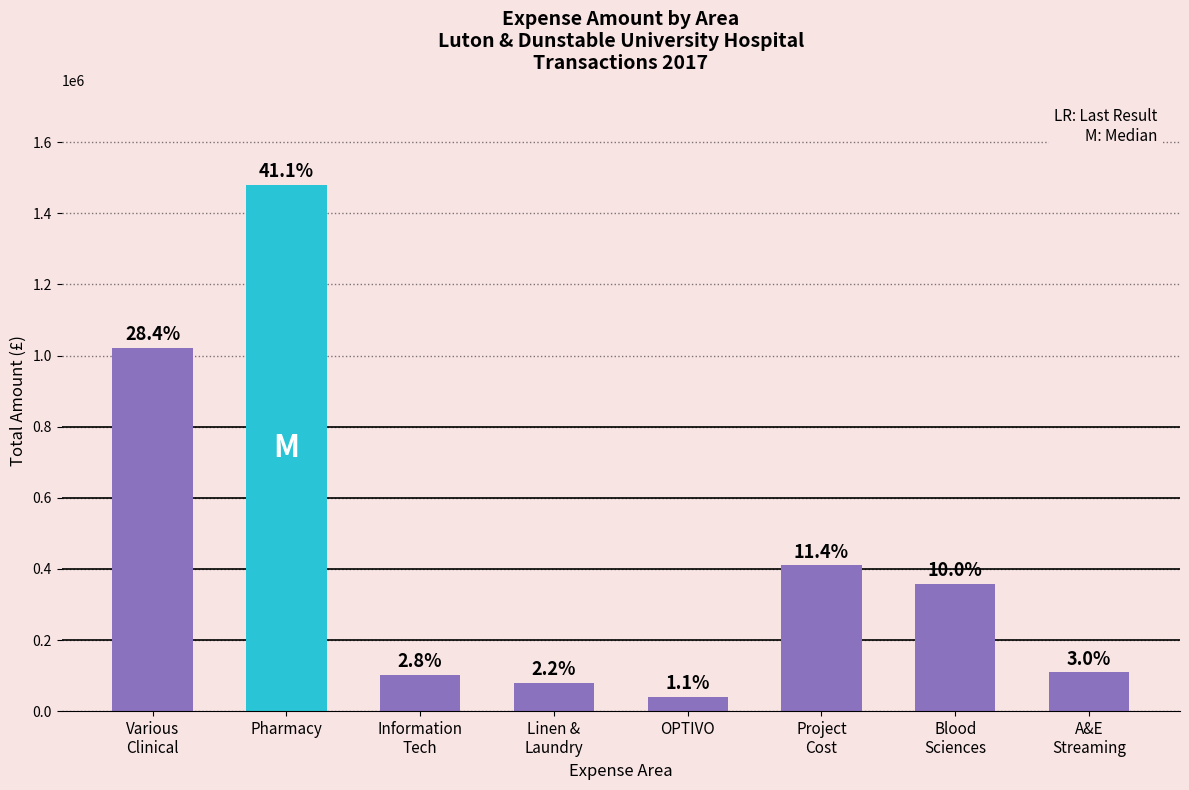

What is the sum of all values?

3601113.1